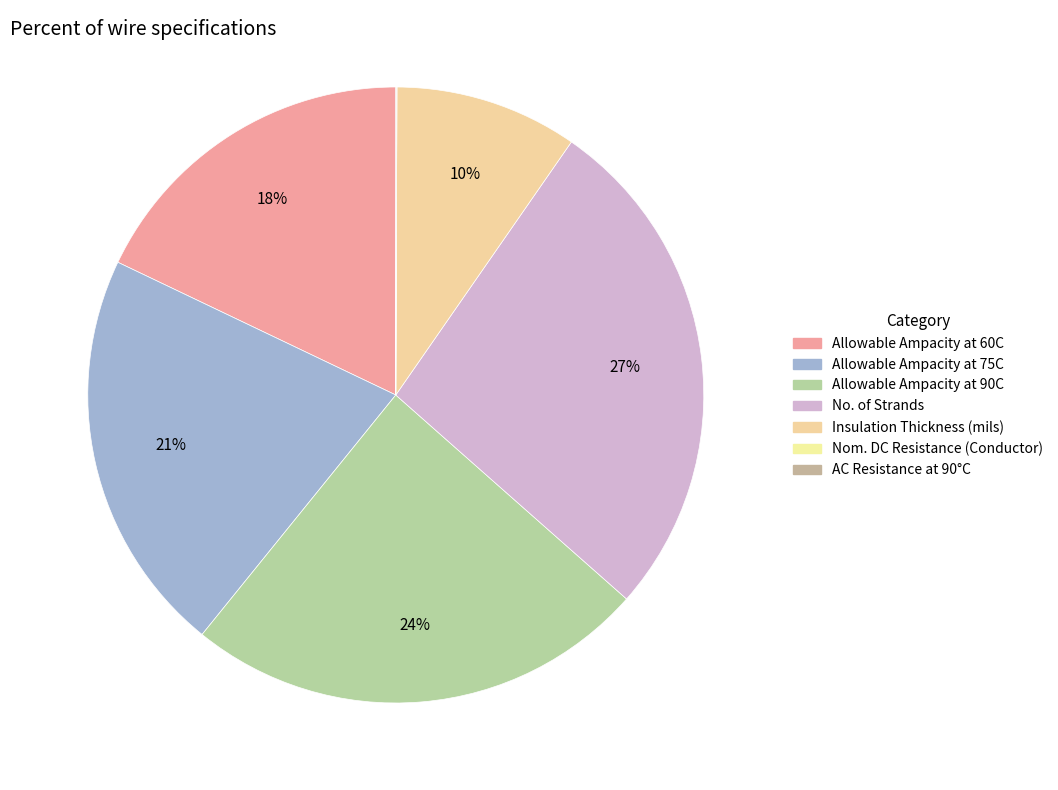

Is it true that Allowable Ampacity at 60C is 18% of the pie?

True